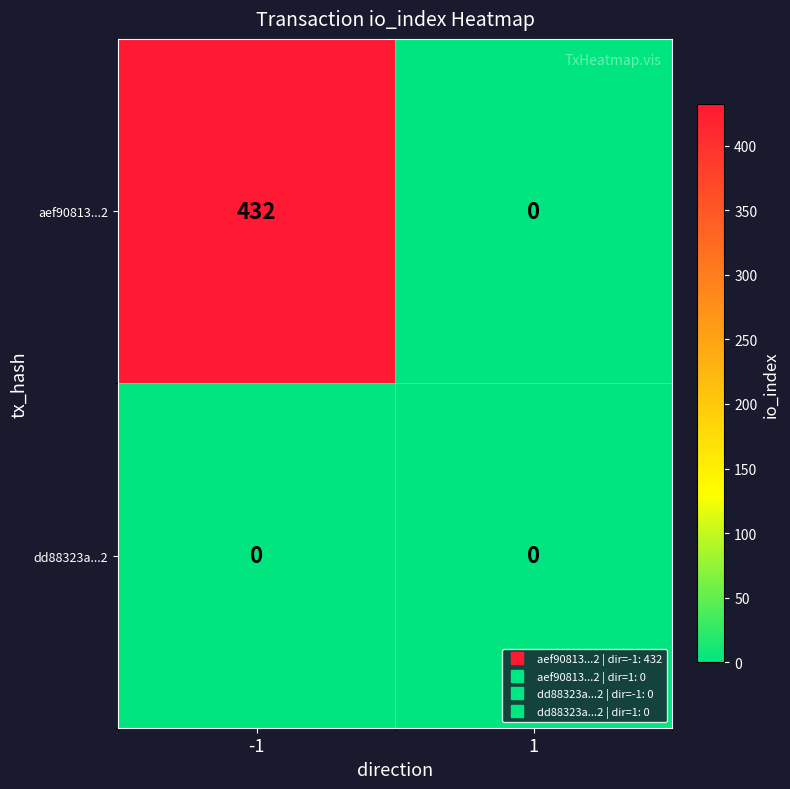

Which label corresponds to the largest value in the chart?

-1